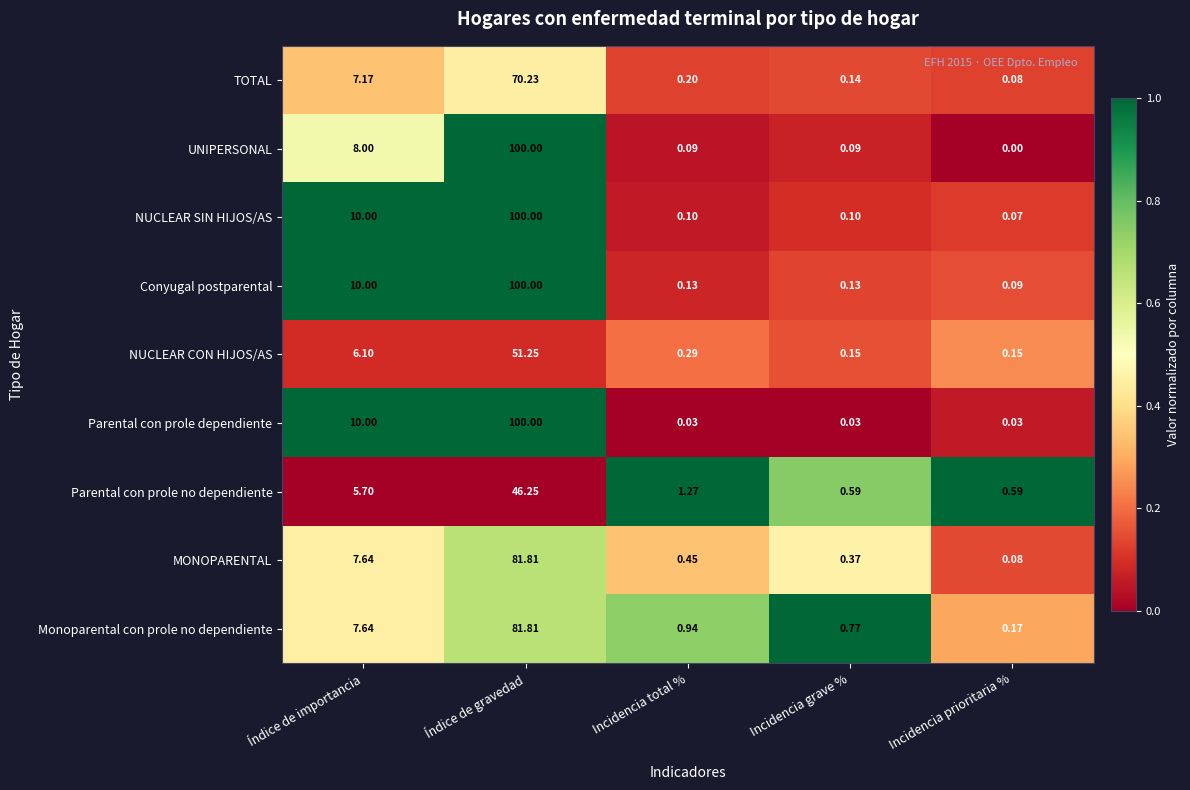

Which series has the largest range (max minus min)?

UNIPERSONAL